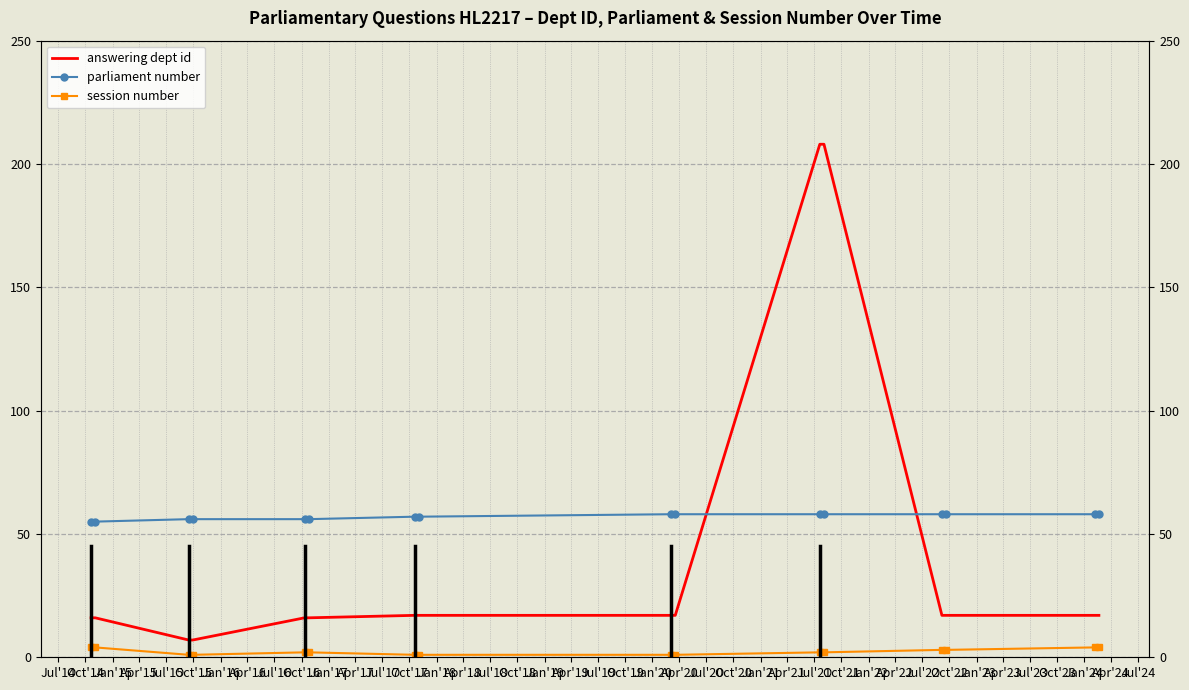

Reading right to left, extract all data points from this chart.

answering dept id: 17	17	17	17	208	208	17	17	17	17	16	16	7	7	16	16
parliament number: 58	58	58	58	58	58	58	58	57	57	56	56	56	56	55	55
session number: 4	4	3	3	2	2	1	1	1	1	2	2	1	1	4	4